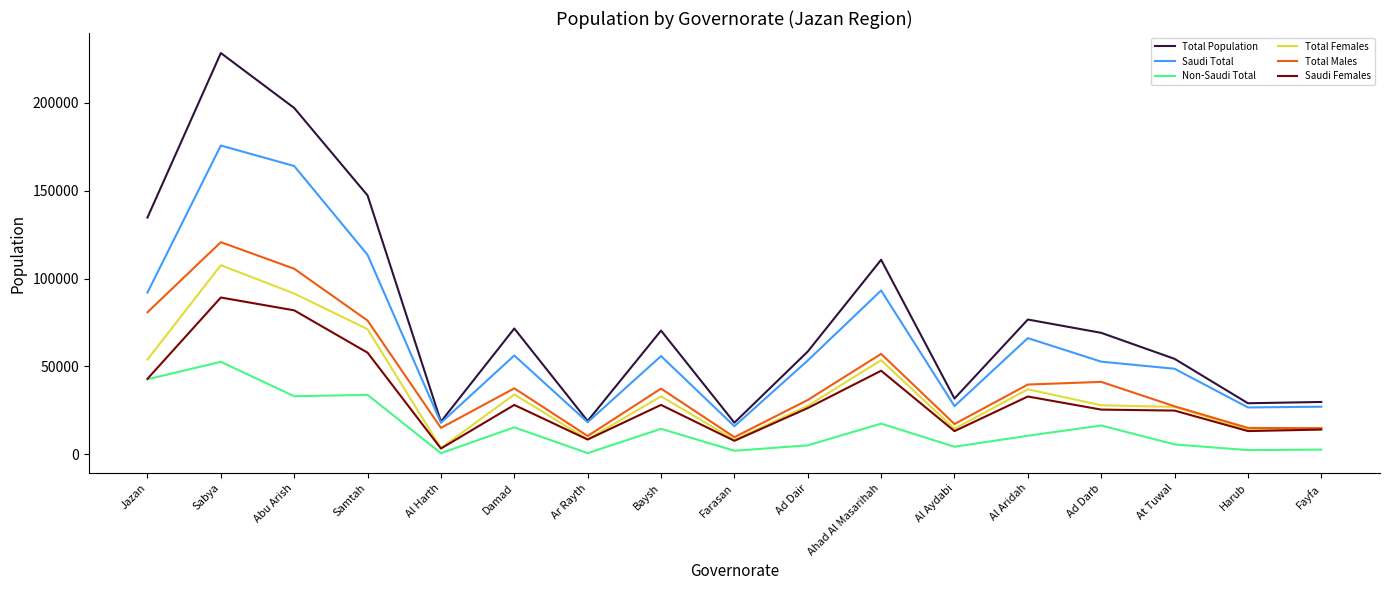

True or false: Non-Saudi Total and Total Females intersect in this chart.

False